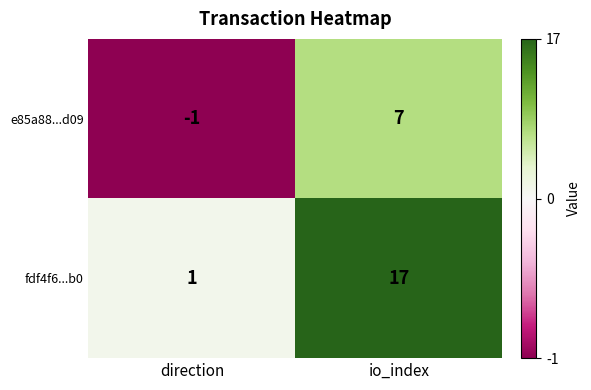

How many distinct data groups are displayed?

2